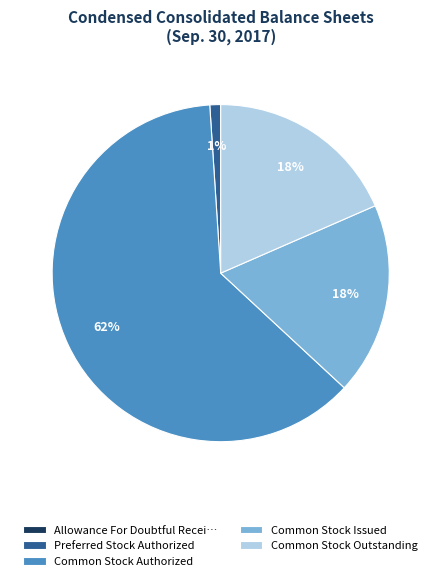

To the nearest percent, what is the difference between the Preferred Stock Authorized and Common Stock Outstanding slice percentages?

17%